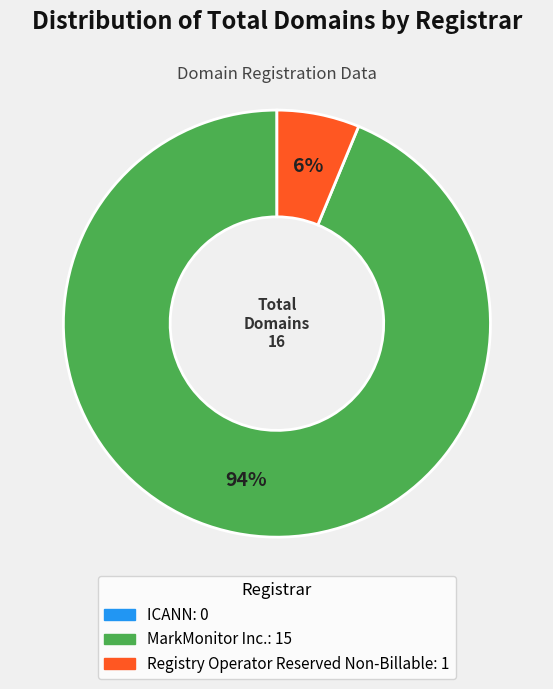

Between Registry Operator Reserved Non-Billable and MarkMonitor Inc., which is larger?

MarkMonitor Inc.